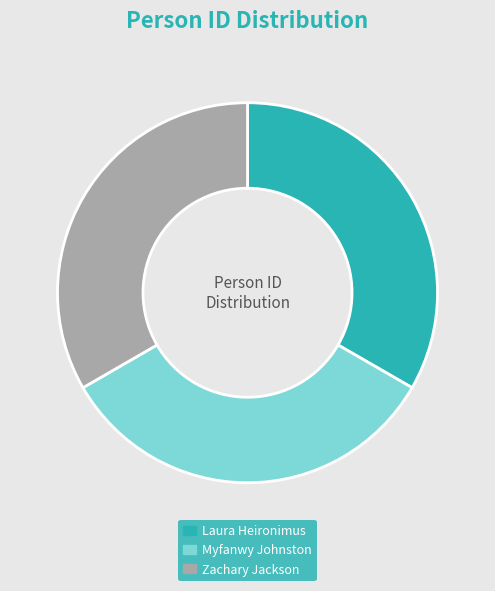

Combined, do Myfanwy Johnston and Laura Heironimus account for over 50%?

Yes